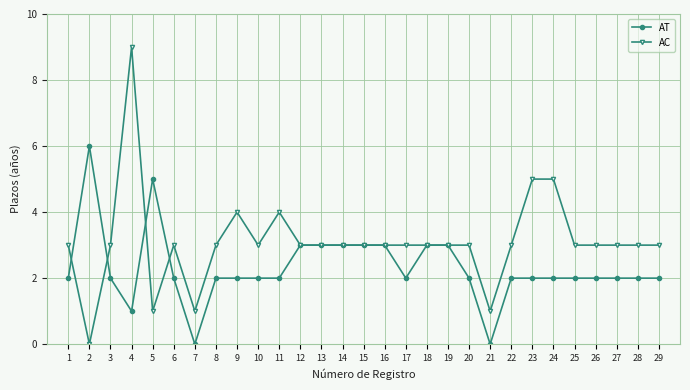

What is the difference between the maximum and minimum values in the AC series?

9